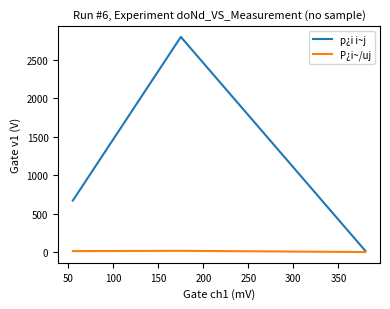

How many categories are shown in the chart?

3